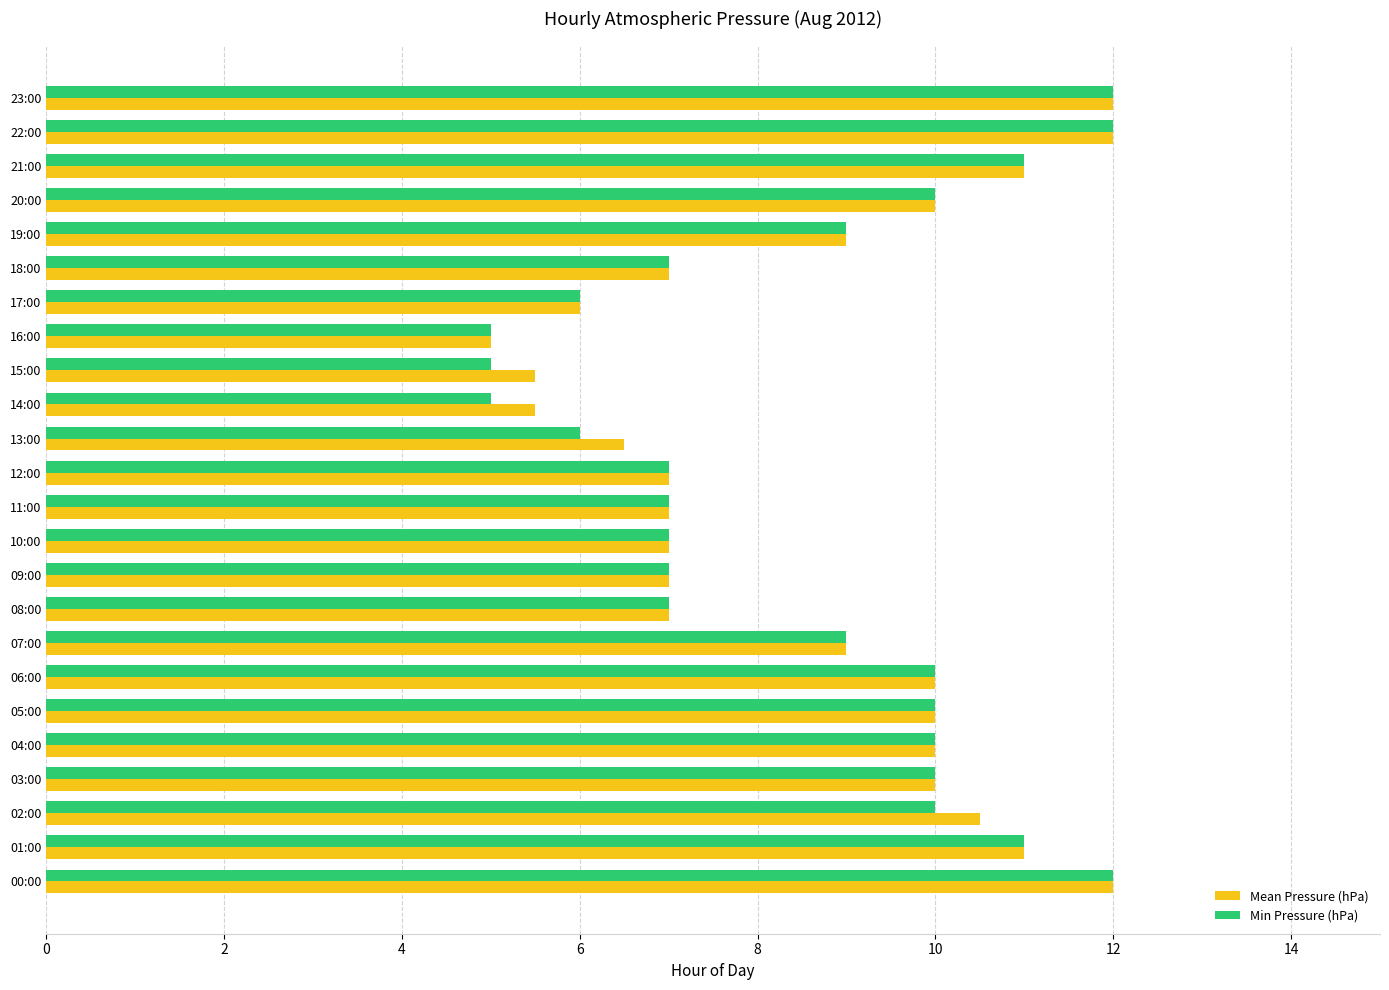

What is the difference between the second highest and second lowest values in the Mean Pressure (hPa) series?

6.5